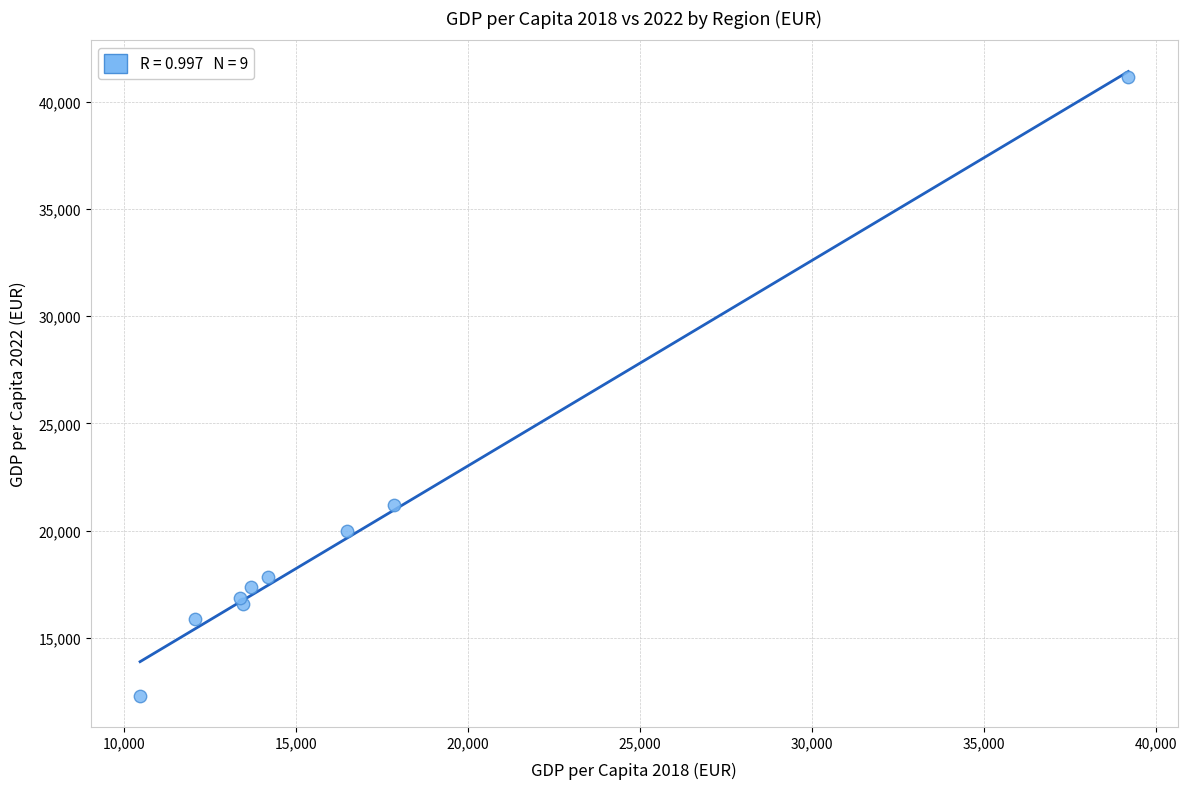

What Y value in the scatter plot is closest to 26722?

21209.2